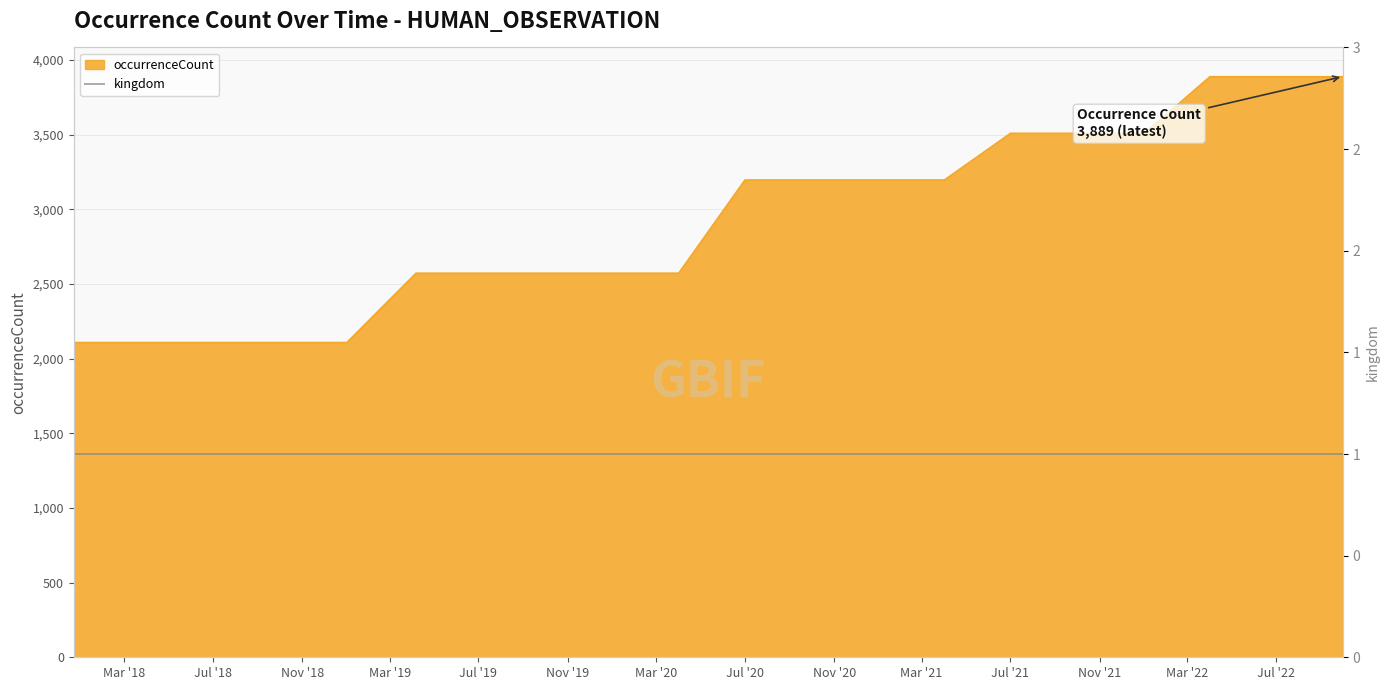

Reading left to right, transcribe all the data shown in this chart.

2109	2109	2109	2109	2109	2573	2573	2573	2573	2573	3197	3197	3197	3197	3510	3510	3510	3889	3889	3889